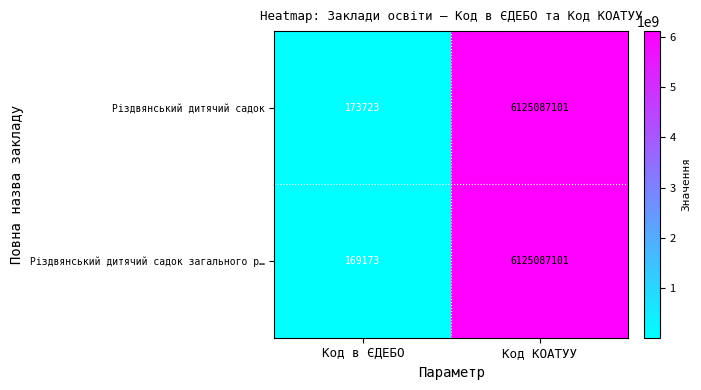

What is the sum of the Різдвянський дитячий садок values at Код КОАТУУ and Код в ЄДЕБО?

6125260824